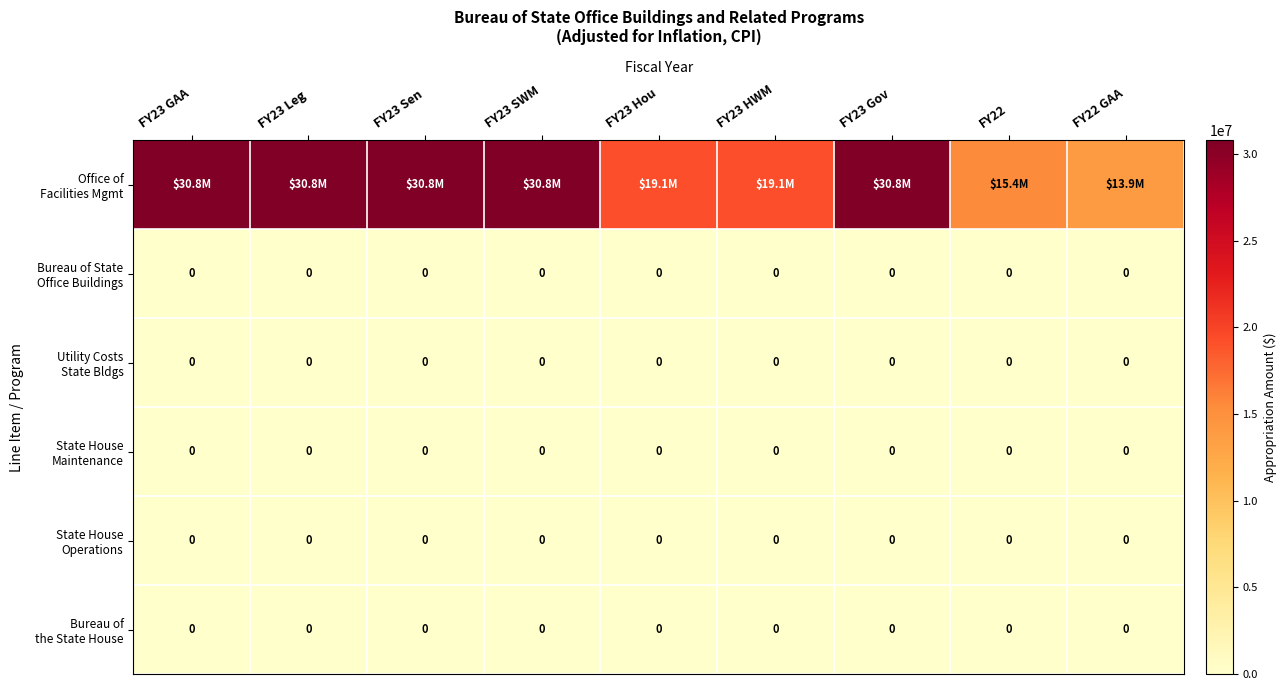

Rank the categories by Utility Costs State Bldgs value from highest to lowest.

FY23 GAA, FY23 Leg, FY23 Sen, FY23 SWM, FY23 Hou, FY23 HWM, FY23 Gov, FY22, FY22 GAA